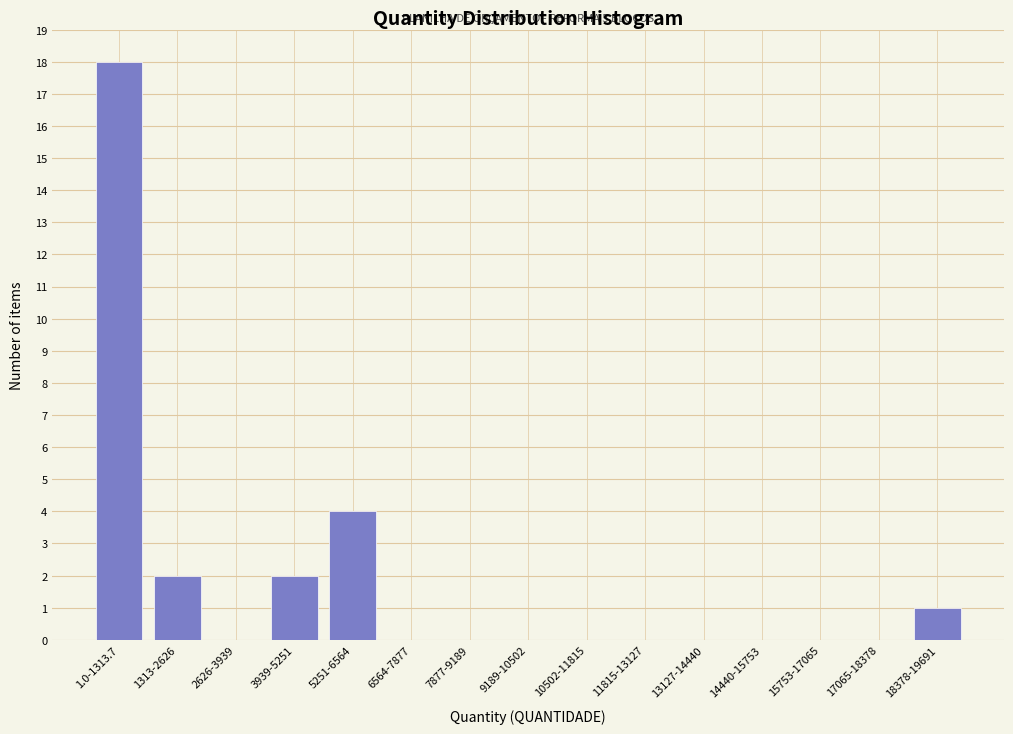

Reading left to right, extract all data points from this chart.

1.0-1313.7=18	1313-2626=2	2626-3939=0	3939-5251=2	5251-6564=4	6564-7877=0	7877-9189=0	9189-10502=0	10502-11815=0	11815-13127=0	13127-14440=0	14440-15753=0	15753-17065=0	17065-18378=0	18378-19691=1